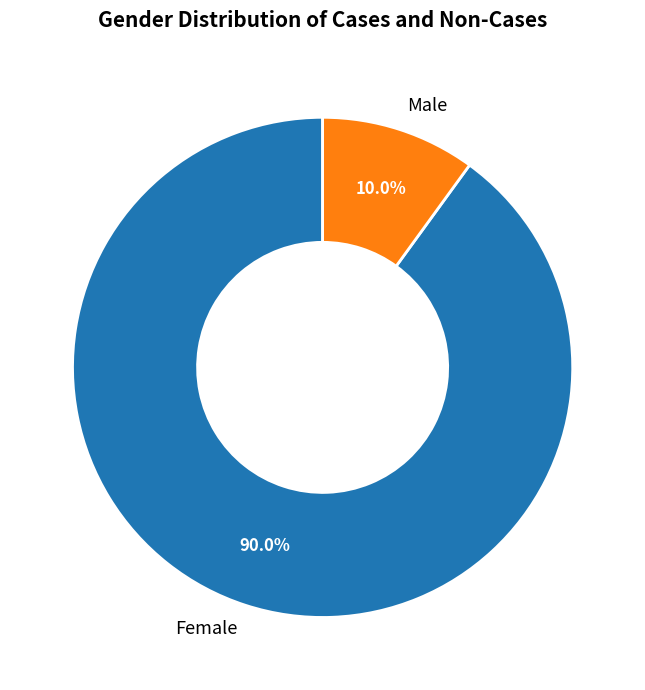

What is the majority slice?

Female